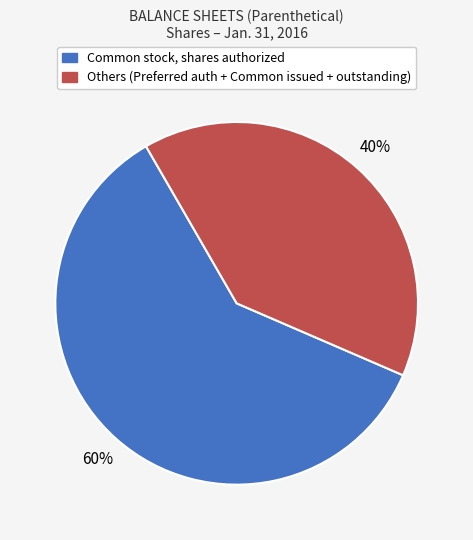

Does any single category account for the majority?

Yes